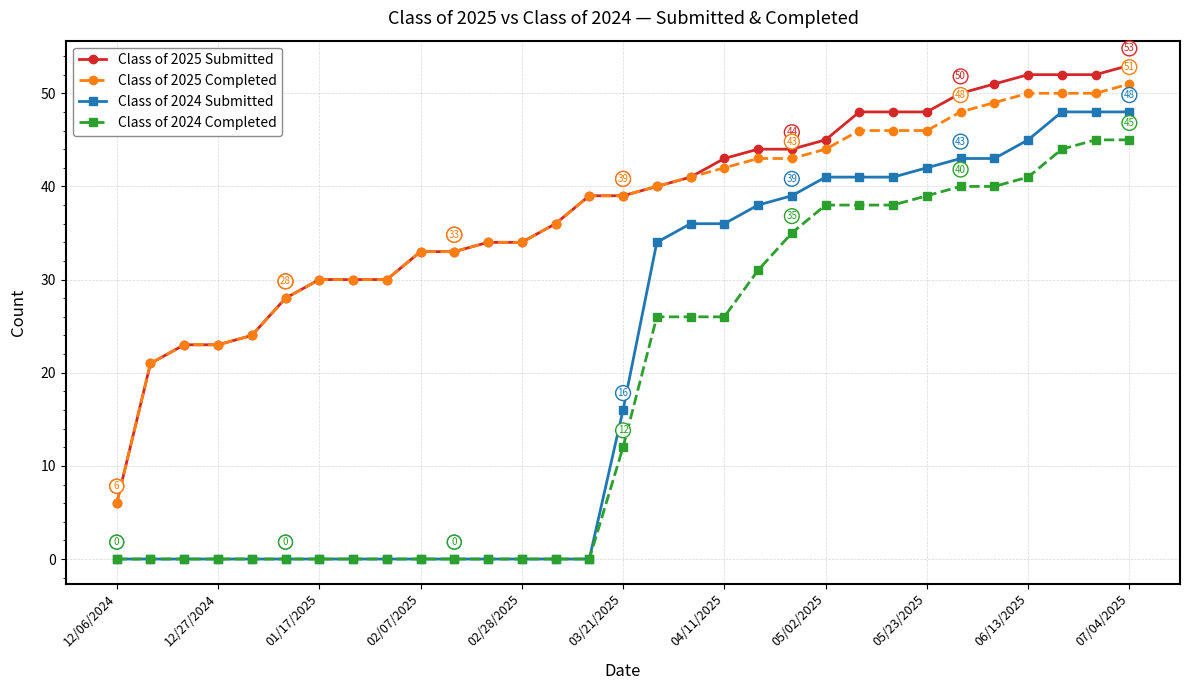

True or false: Class of 2024 Completed and Class of 2025 Submitted intersect in this chart.

False